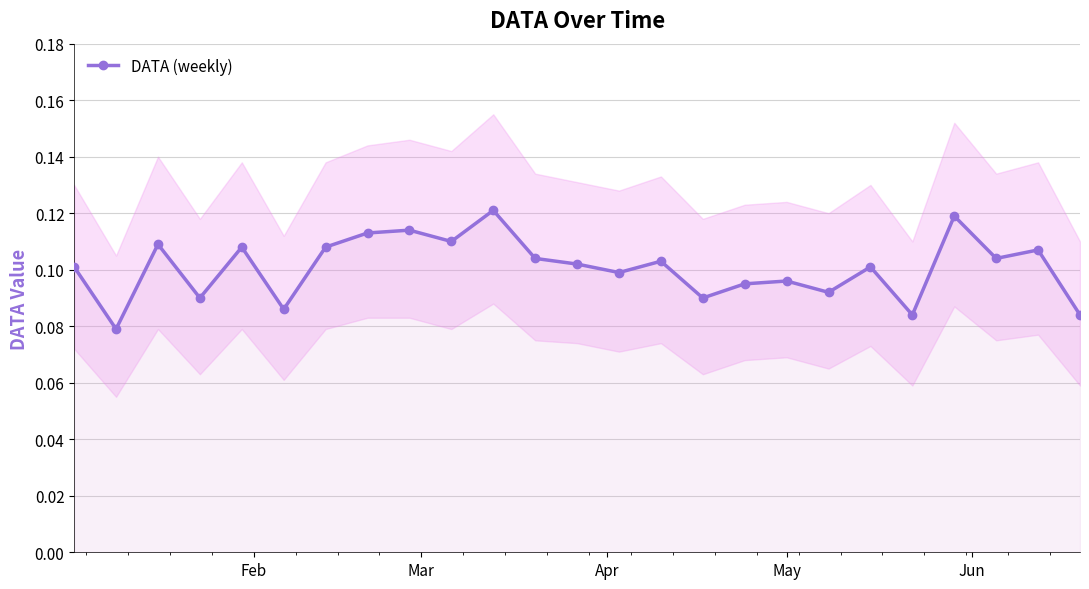

True or false: DATA (weekly) has more than 0 interior local peaks.

True